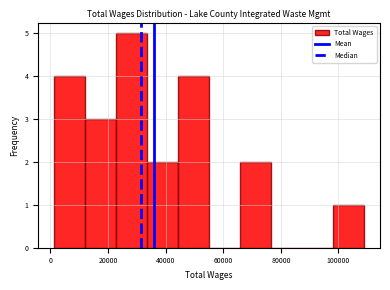

Reading left to right, transcribe this chart: for each bar, give the range it covers on the x-axis and its height. Neither the bar edges nor the heights are printed on the chart, so give them approximately, as read against the axes.

2000 to 12000: 4
12000 to 22000: 3
22000 to 34000: 5
34000 to 44000: 2
44000 to 56000: 4
56000 to 66000: 0
66000 to 76000: 2
76000 to 88000: 0
88000 to 98000: 0
98000 to 110000: 1